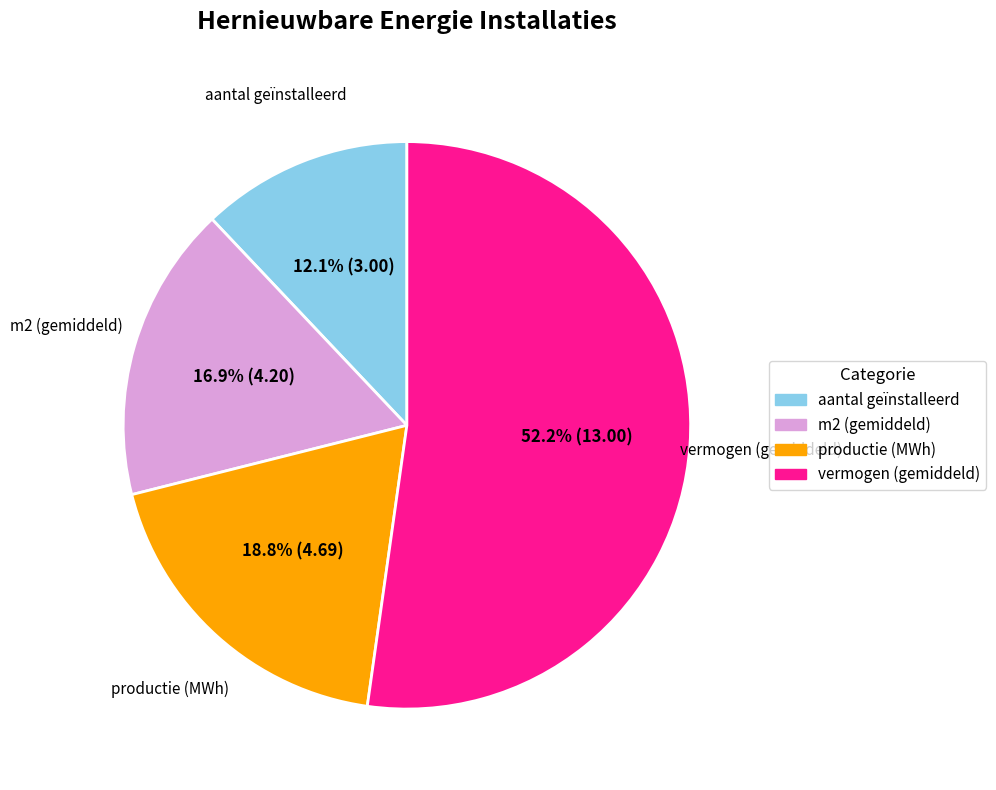

To the nearest percent, what is the difference between the largest and smallest slice percentages?

40%